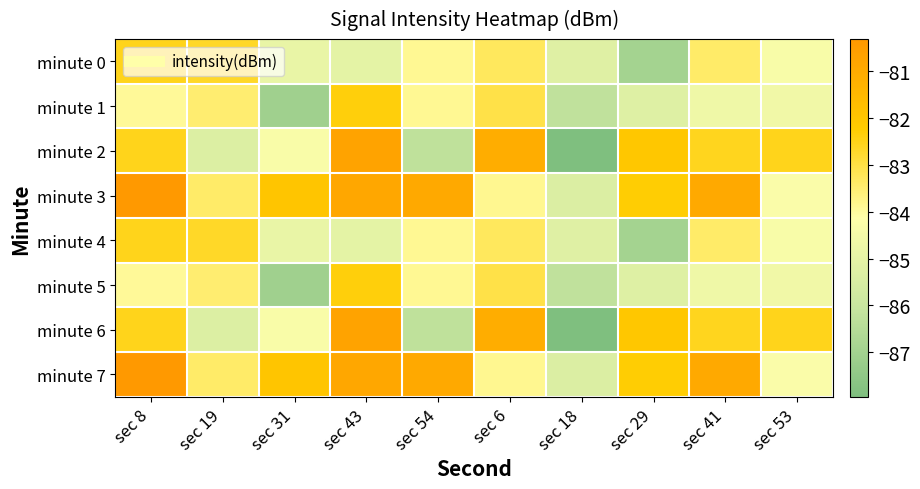

Rank the series by their maximum value, from lowest to highest.

minute 0, minute 4, minute 1, minute 5, minute 2, minute 6, minute 3, minute 7